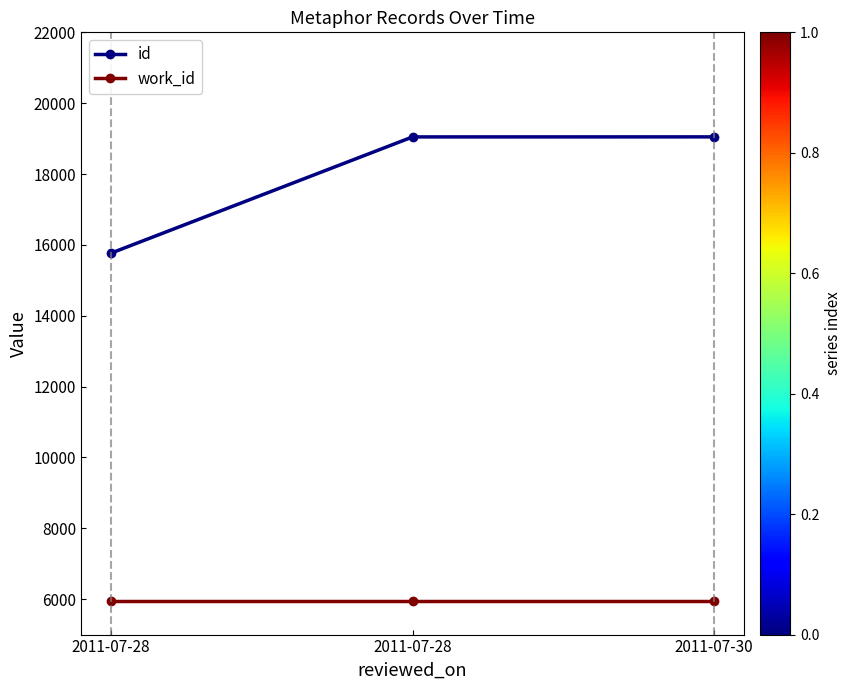

Is it true that id equals 12169 at 2011-07-28?

False